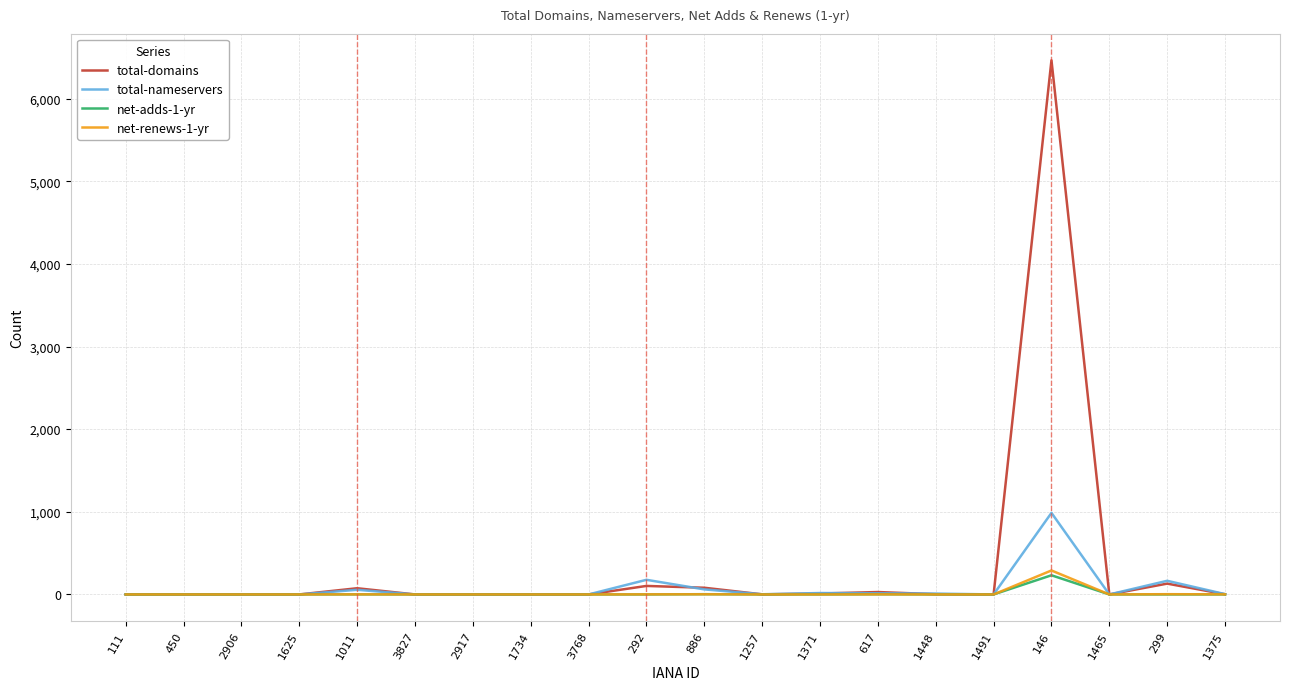

What is the total value across all series at 886?

147